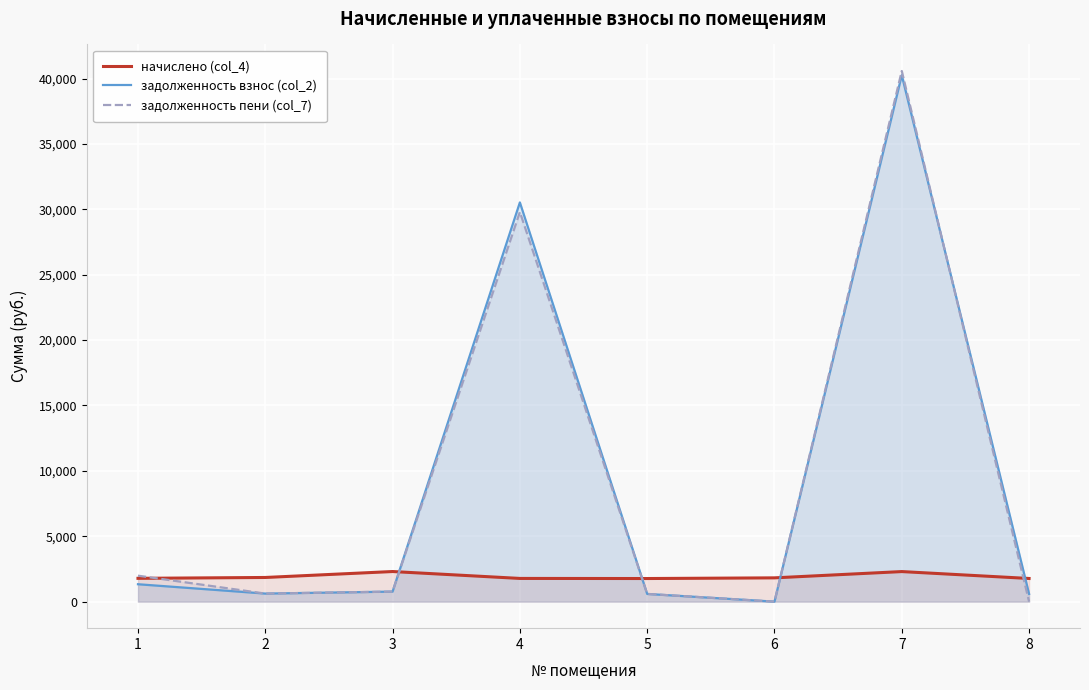

At 5, list the series in order from smallest to largest.

задолженность взнос (col_2), задолженность пени (col_7), начислено (col_4)